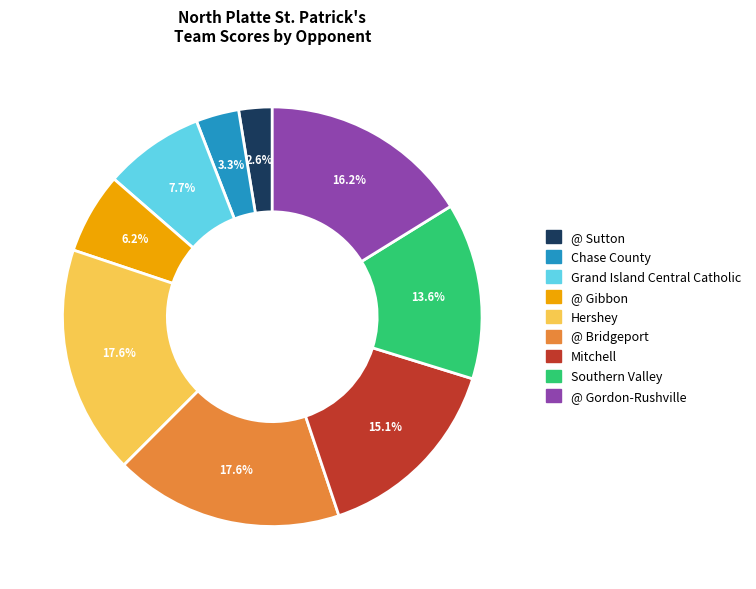

Count the number of slices in the pie.

9